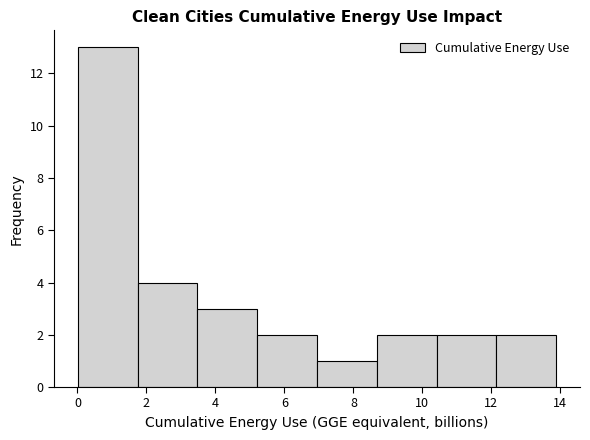

Reading left to right, list every bar in this chart as the range it spans on the x-axis followed by its height. Neither the bar edges nor the heights are printed on the chart, so give them approximately, as read against the axes.

0.0 to 1.8: 13
1.8 to 3.4: 4
3.4 to 5.2: 3
5.2 to 7.0: 2
7.0 to 8.6: 1
8.6 to 10.4: 2
10.4 to 12.2: 2
12.2 to 13.8: 2